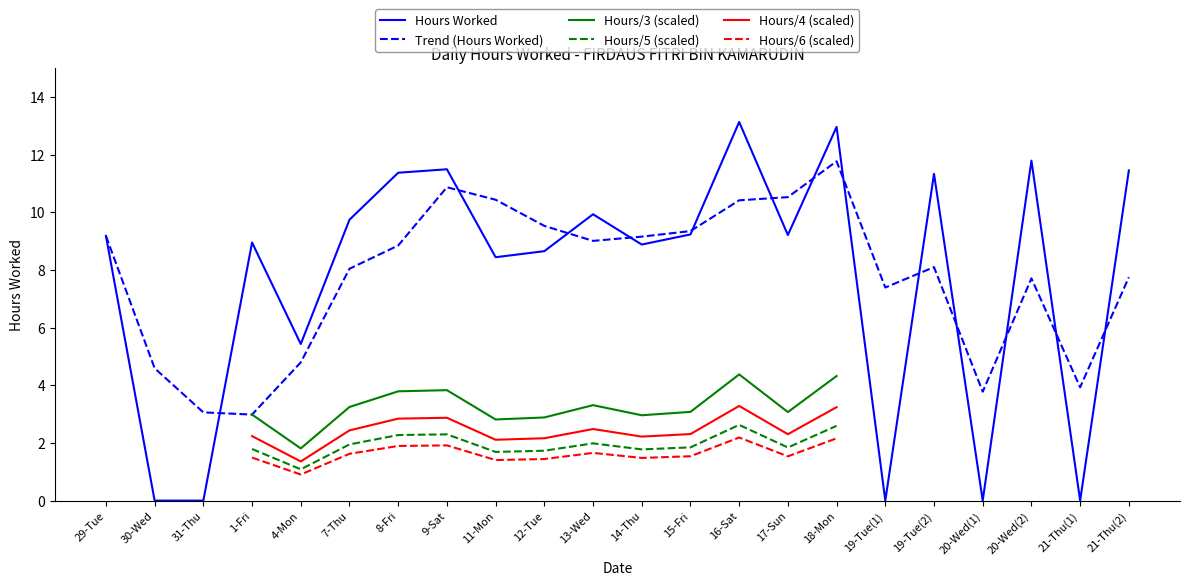

What is the sum of the Hours Worked values at 21-Thu(1) and 18-Mon?

13.0